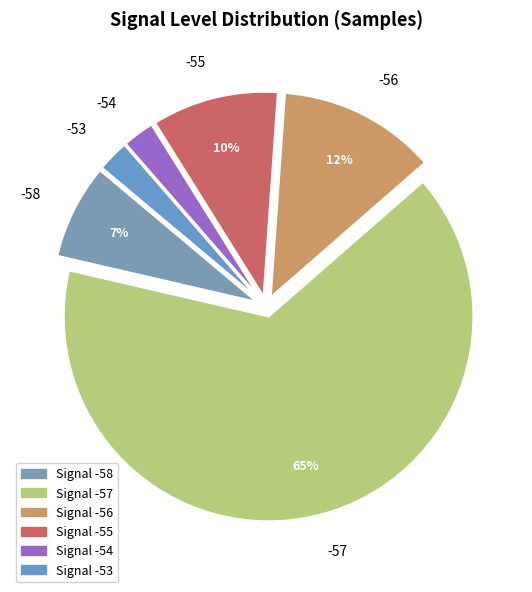

To the nearest percent, what is the average slice percentage?

17%